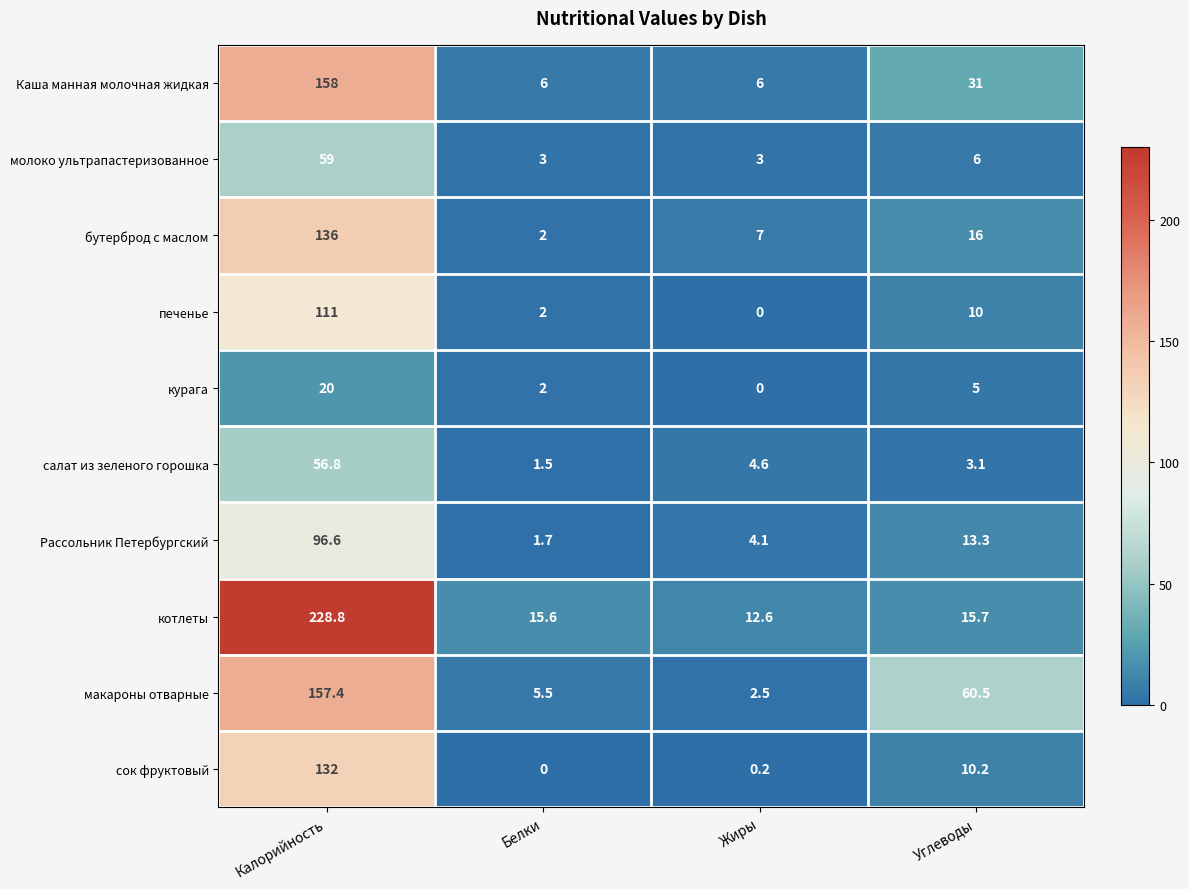

What is the sum of the печенье values at Углеводы and Калорийность?

121.0